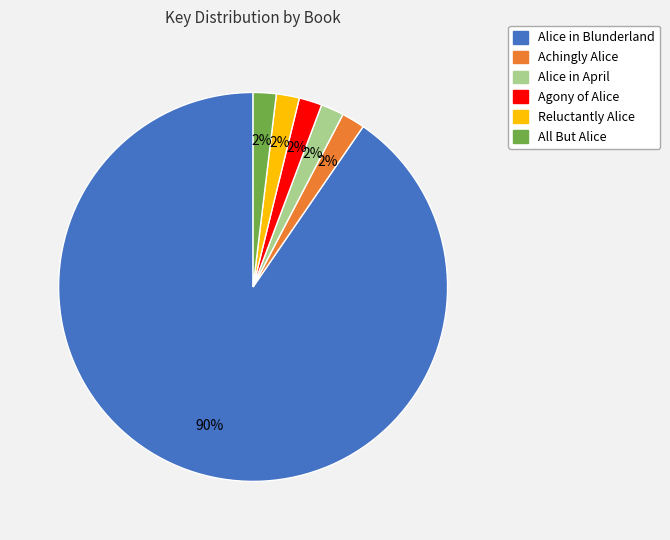

What is the ratio of the value at Achingly Alice to the value at Reluctantly Alice?

1.0